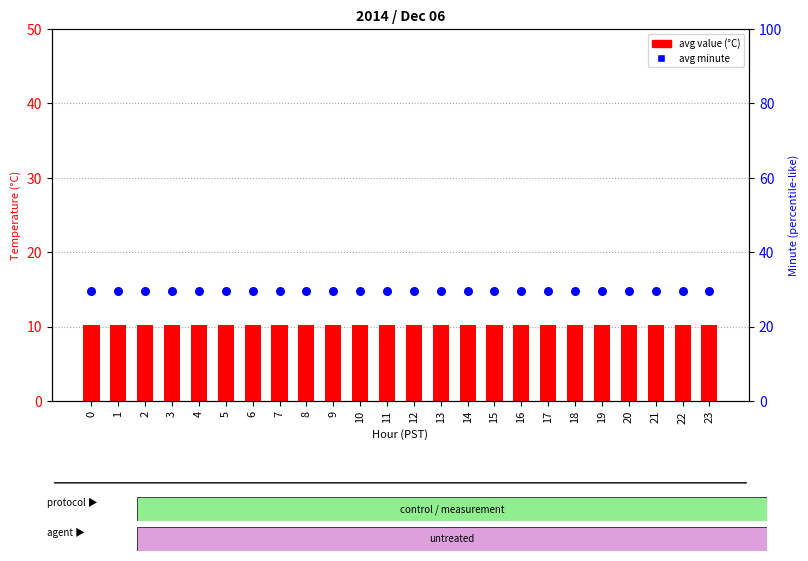

Which series has the largest Y range (max minus min)?

avg value (°C)